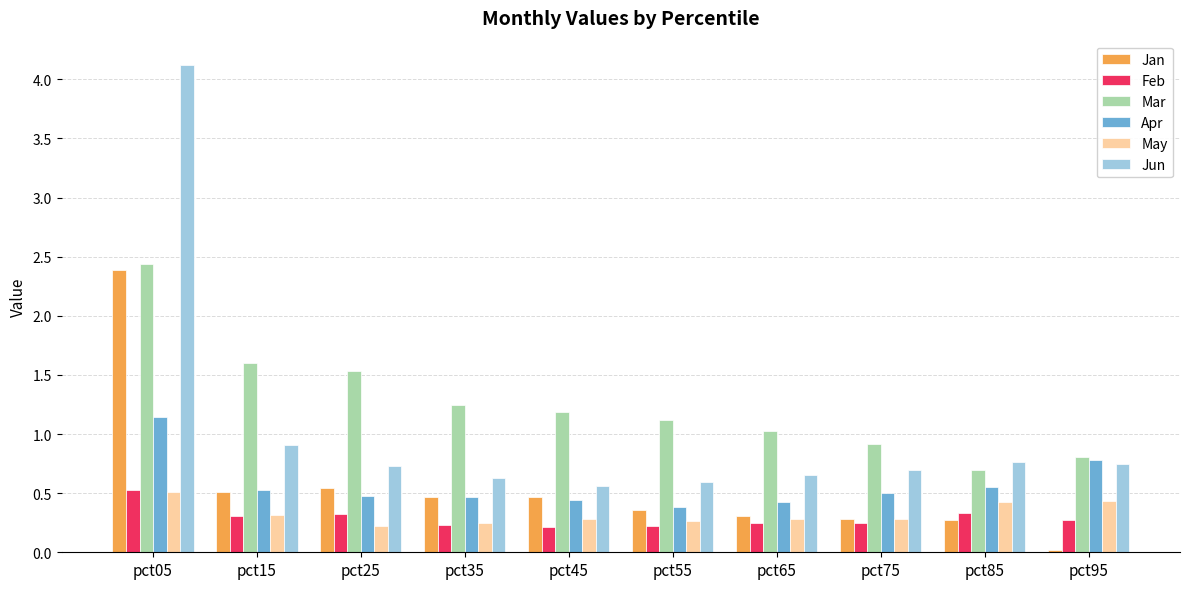

How many bars are there in each group?

6